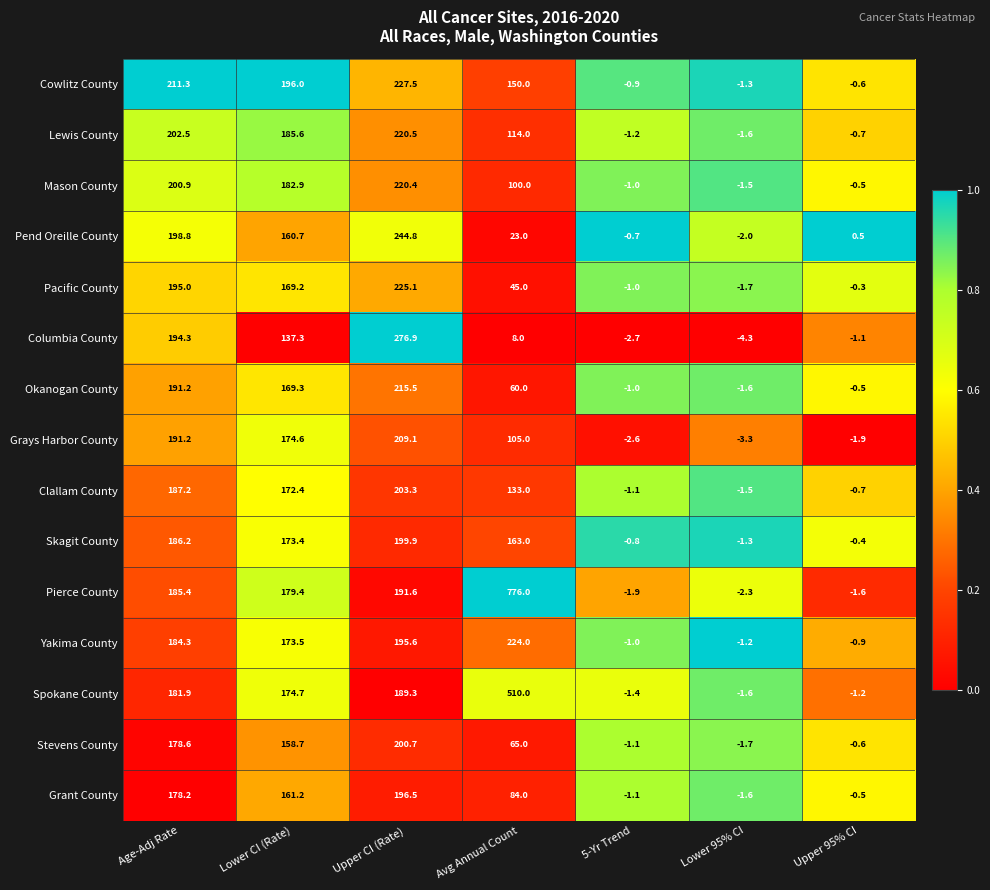

List the labels in order of Columbia County value, largest first.

Upper CI (Rate), Age-Adj Rate, Lower CI (Rate), Avg Annual Count, Upper 95% CI, 5-Yr Trend, Lower 95% CI